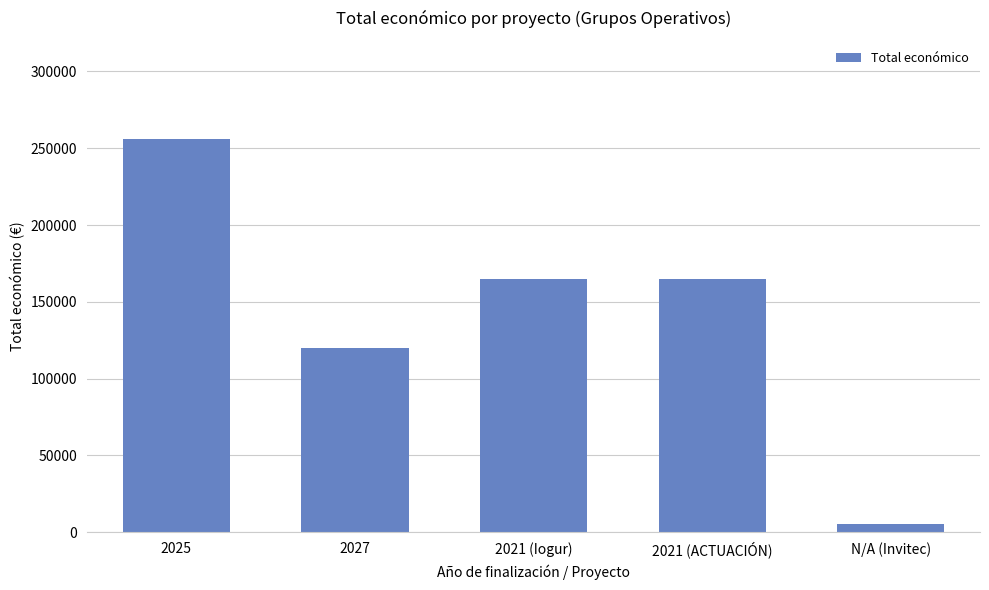

What is the difference between the maximum and minimum values?

250921